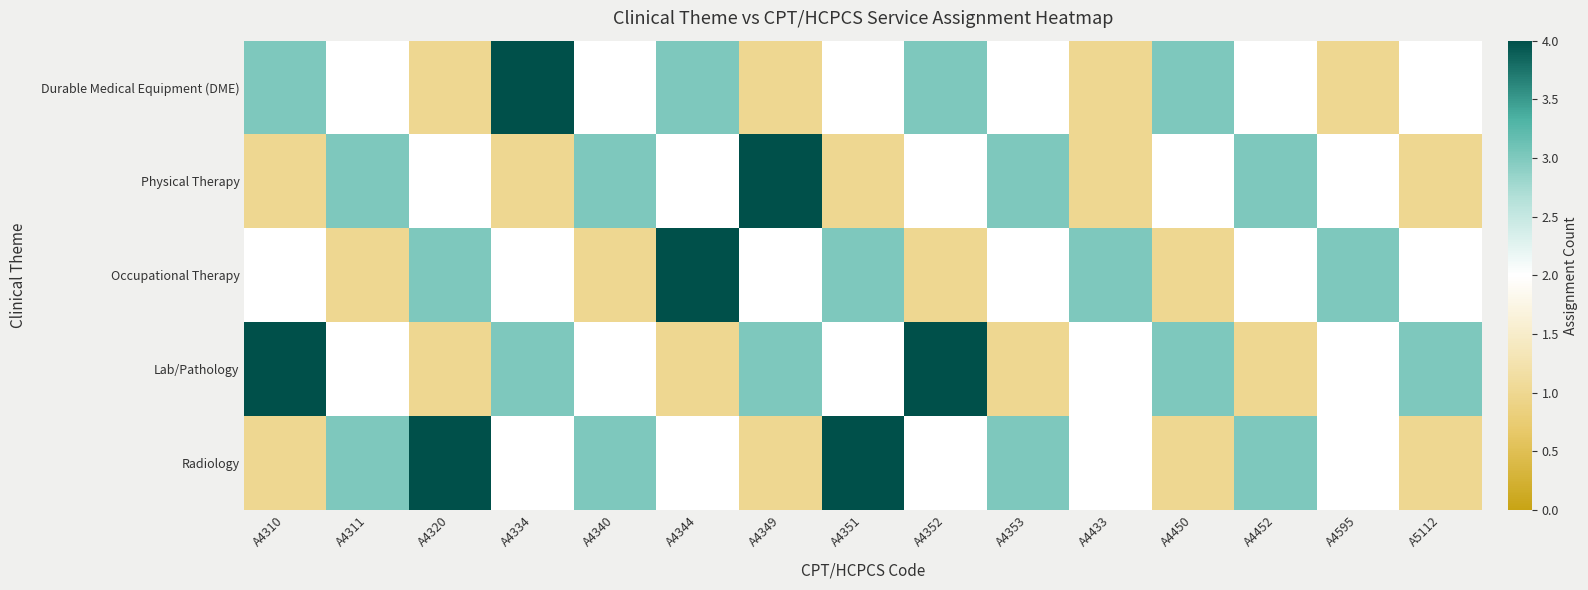

Between A4450 and A4452, which series saw the biggest shift?

Lab/Pathology